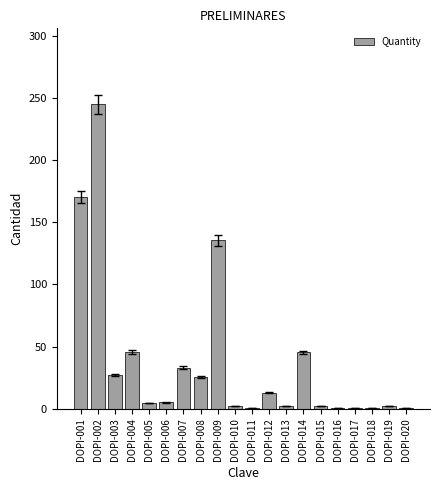

What is the change in value from DOPI-013 to DOPI-020?

-1.0